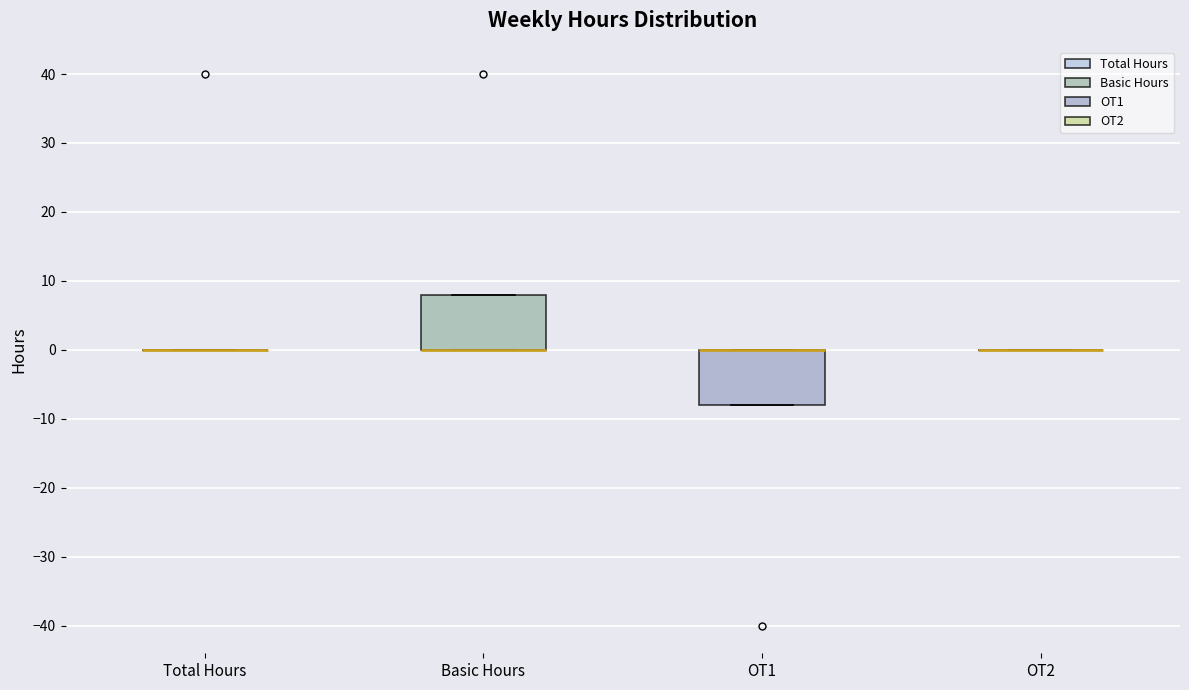

Reading left to right, read every box against the y-axis: the position of its median line, the range the box covers, and the ends of its whiskers. The values are not printed on the chart, so give them approximately, as read against the axis.

Total Hours: box collapsed to a line at 0, whiskers 0 to 0
Basic Hours: median 0 (drawn on the box's lower edge), box 0 to 8, whiskers 0 to 8
OT1: median 0 (drawn on the box's upper edge), box -8 to 0, whiskers -8 to 0
OT2: box collapsed to a line at 0, whiskers 0 to 0